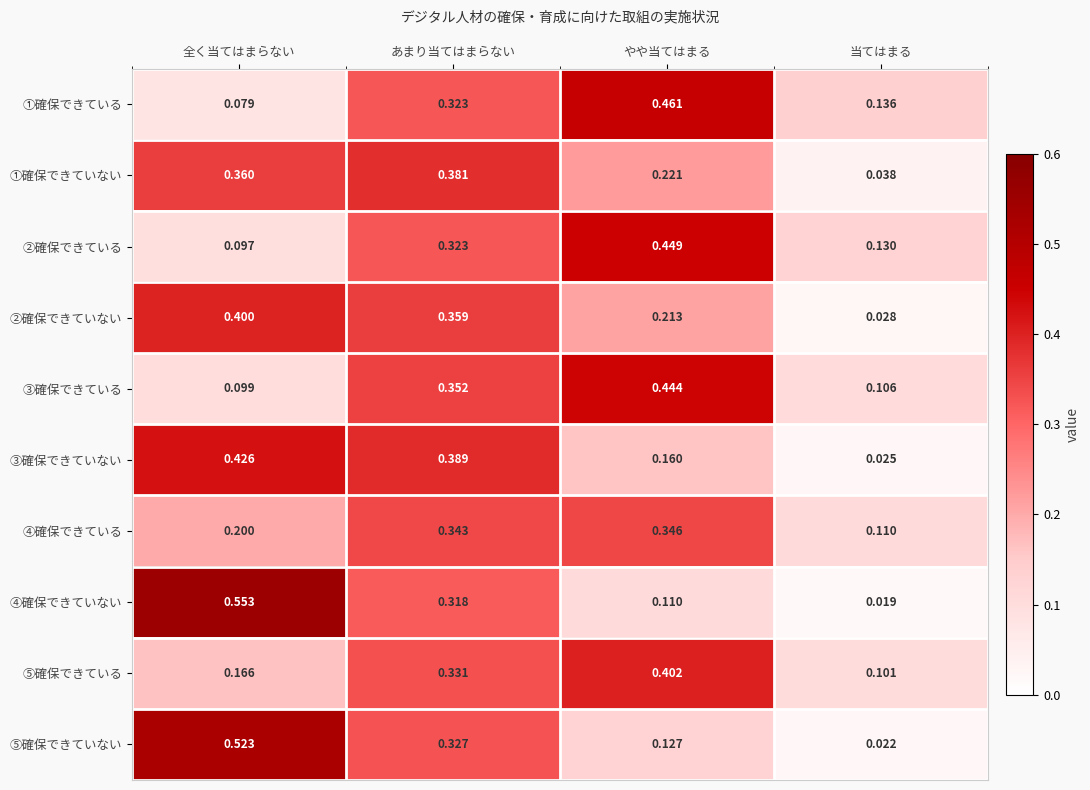

Which series has the widest spread of values?

④確保できていない